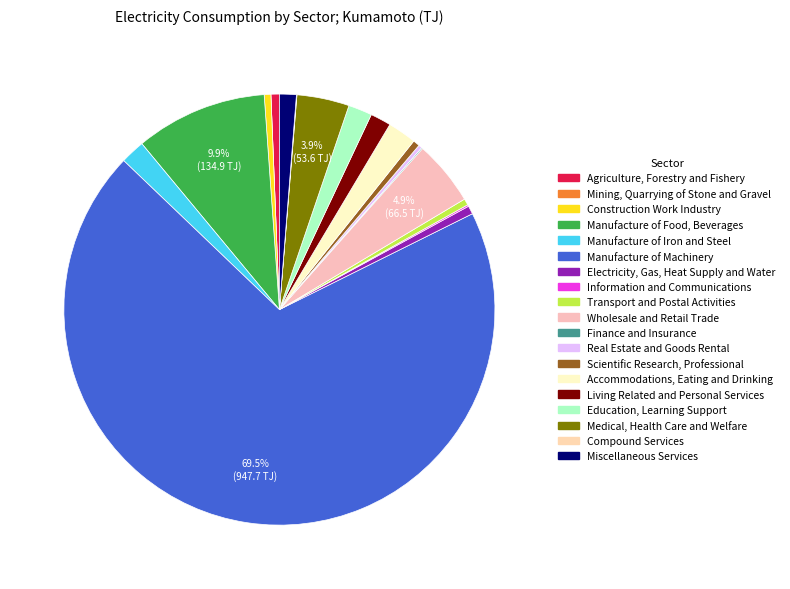

How many slices are in this pie chart?

19